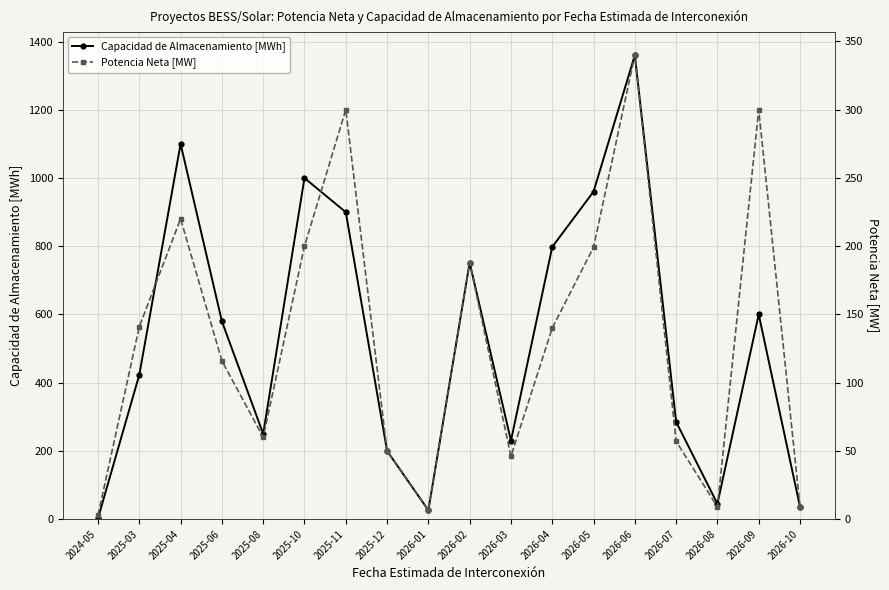

Is this an area chart (filled region under the line)?

No